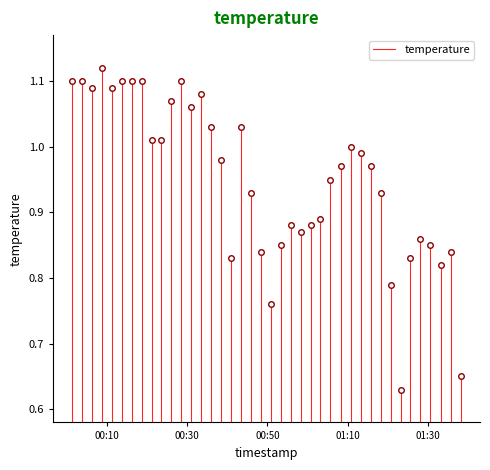

True or false: the data shows 1.1 at 00:30.

True